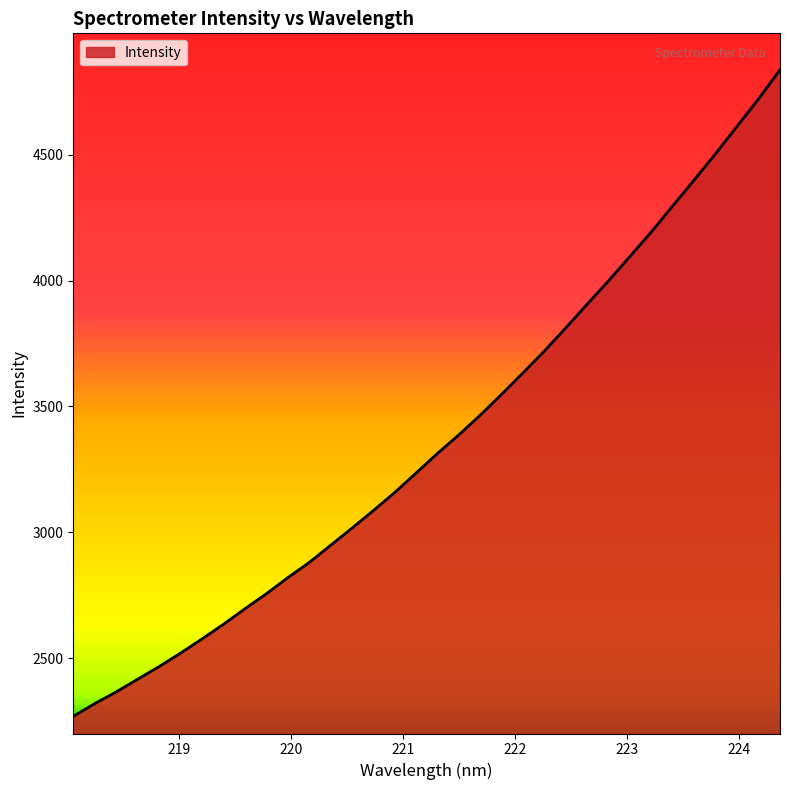

Count the number of data series in this chart.

1